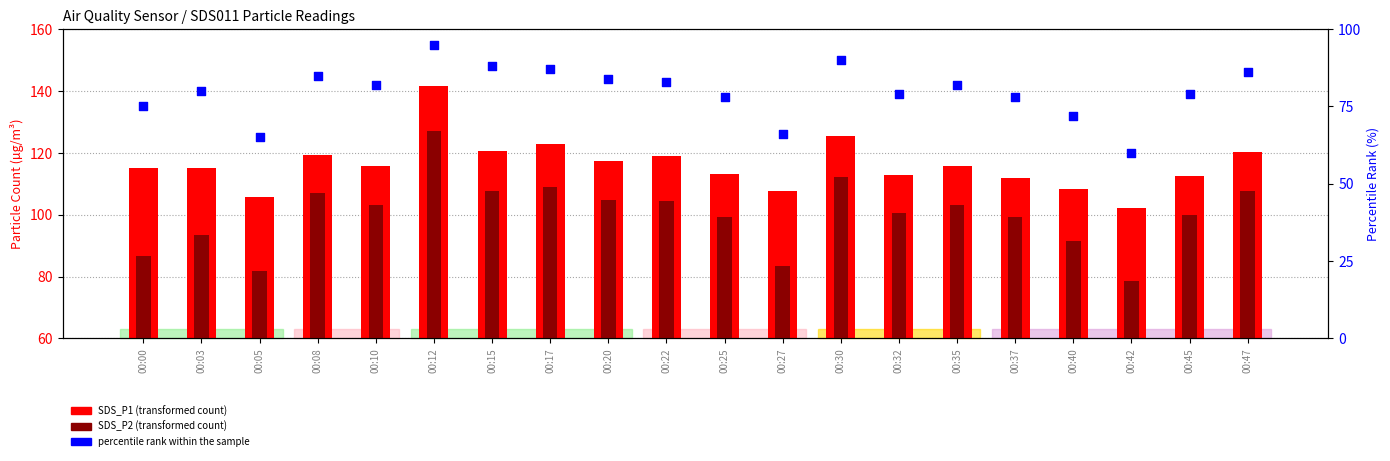

Which series contains the lowest Y value?

percentile rank within sample